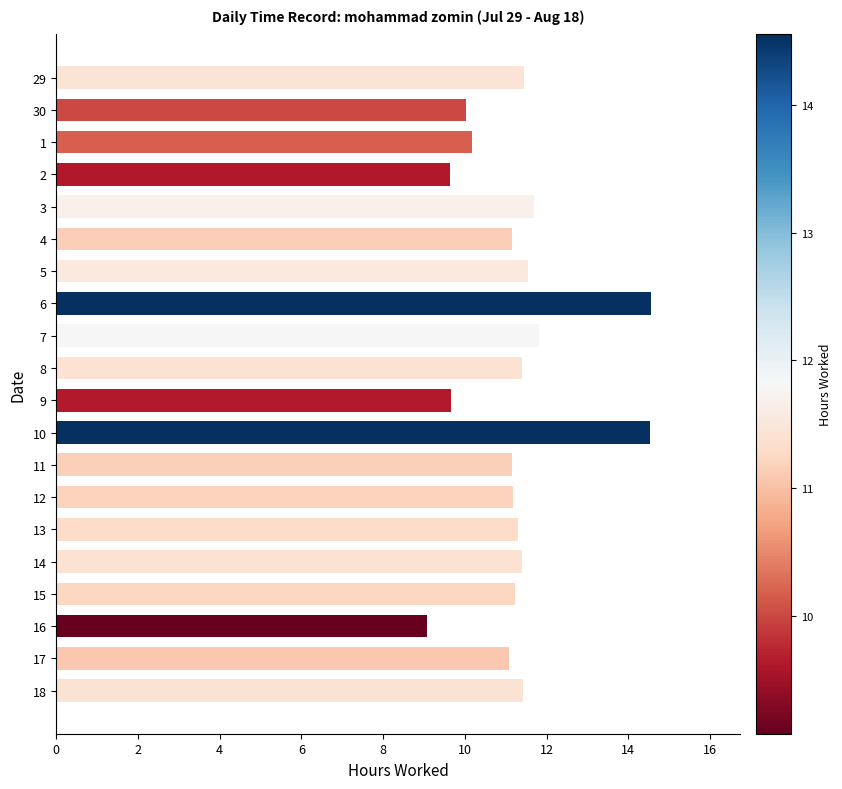

Between 30 and 17, which is larger?

17